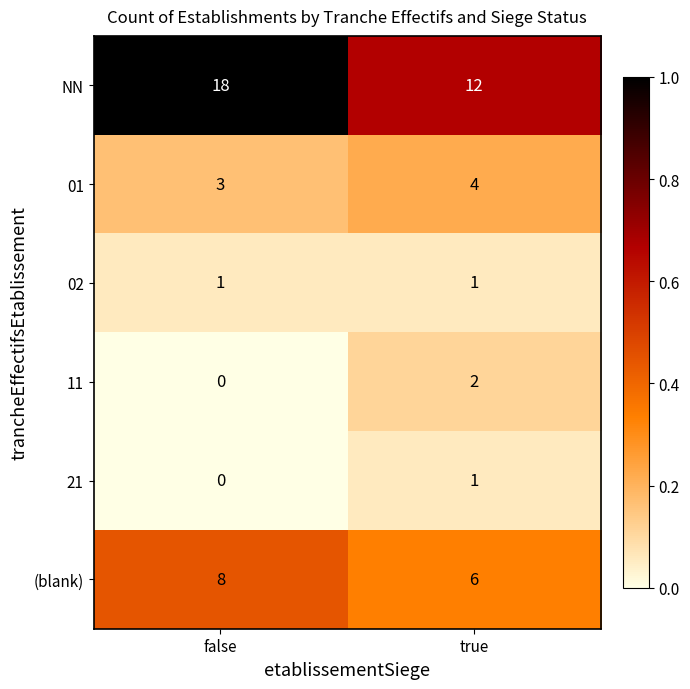

What is the difference between the maximum and minimum values in the NN series?

6